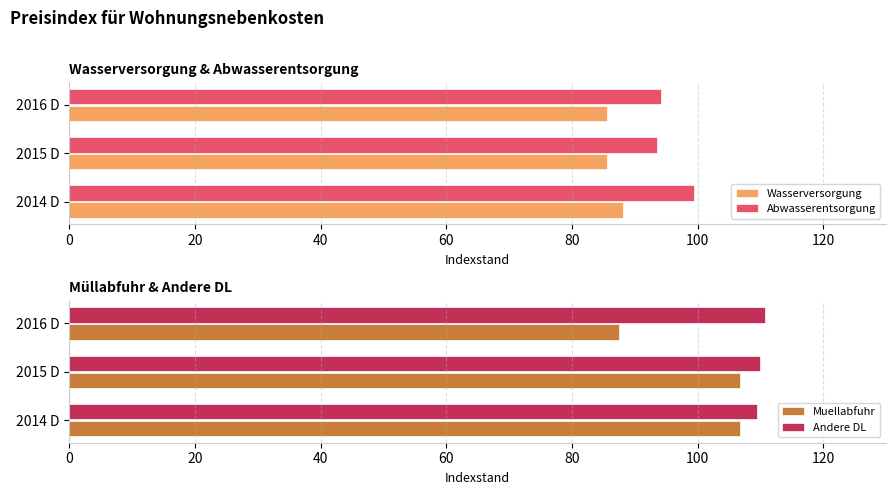

What is the lowest value of the Abwasserentsorgung series?

93.5